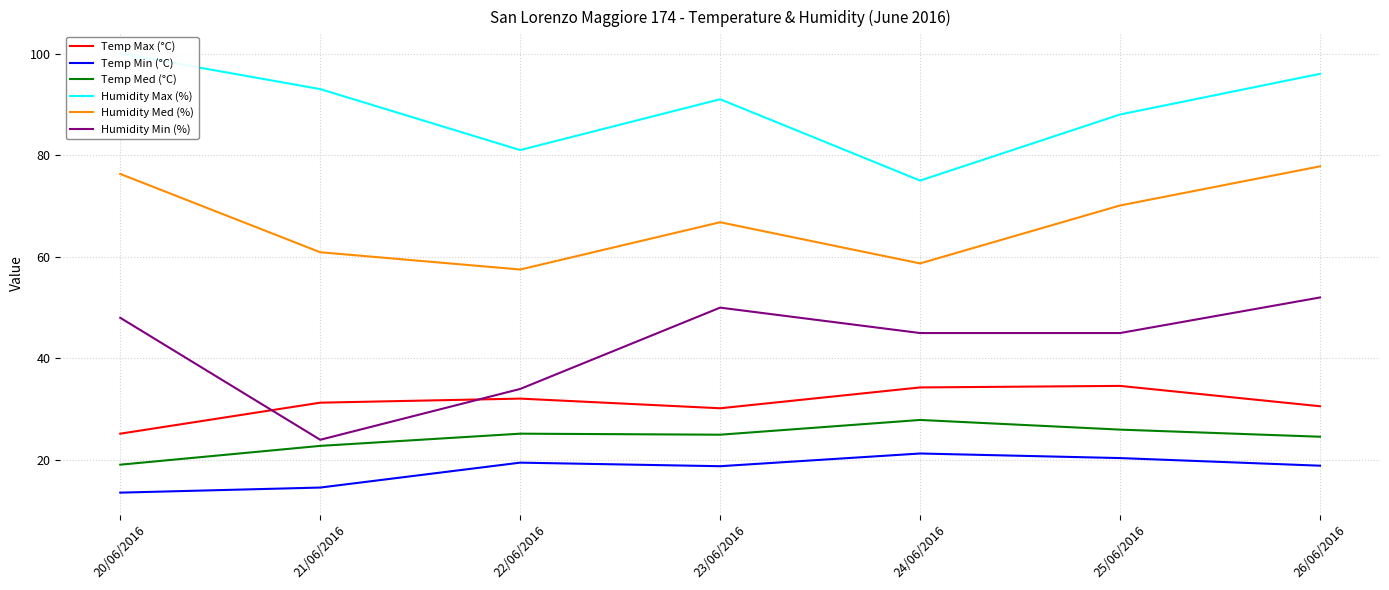

At which category does Humidity Max (%) reach its first local peak?

23/06/2016